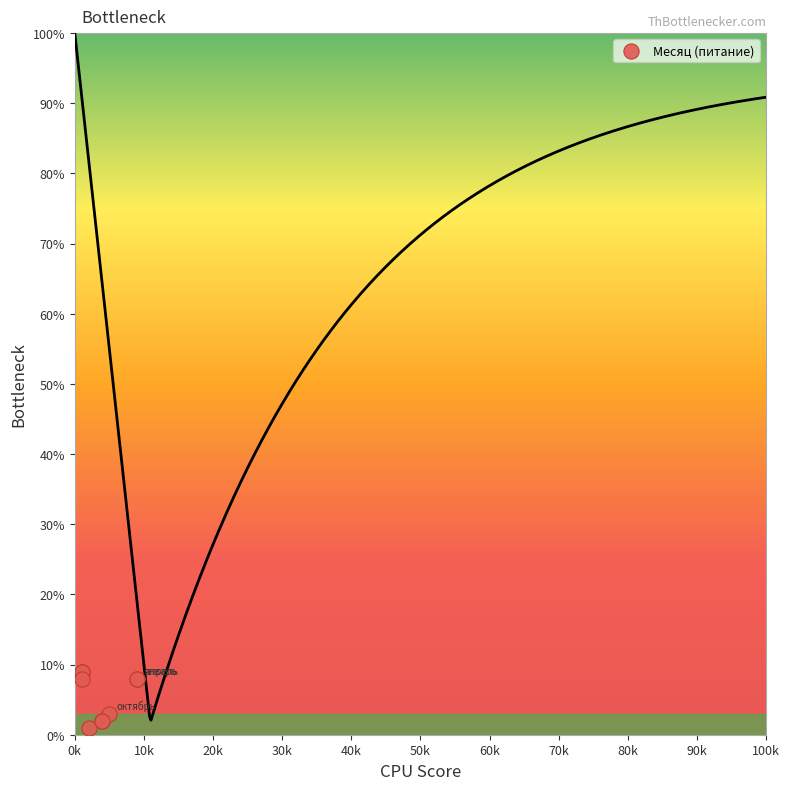

What Y value in the scatter plot is closest to 5?

3